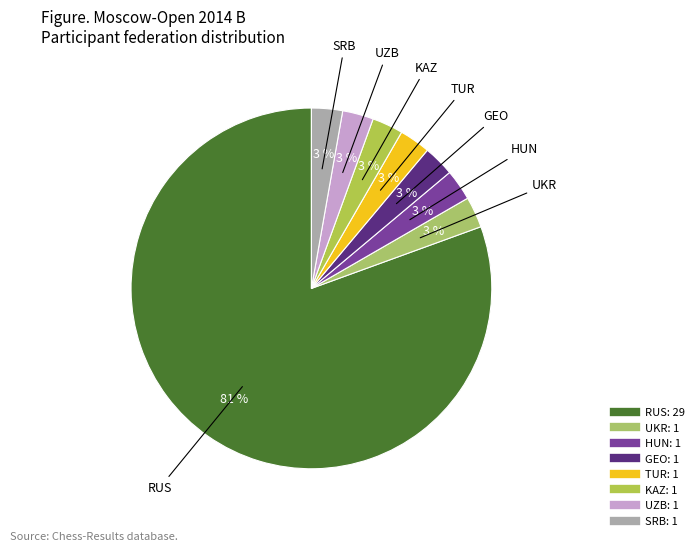

Count the number of slices in the pie.

8